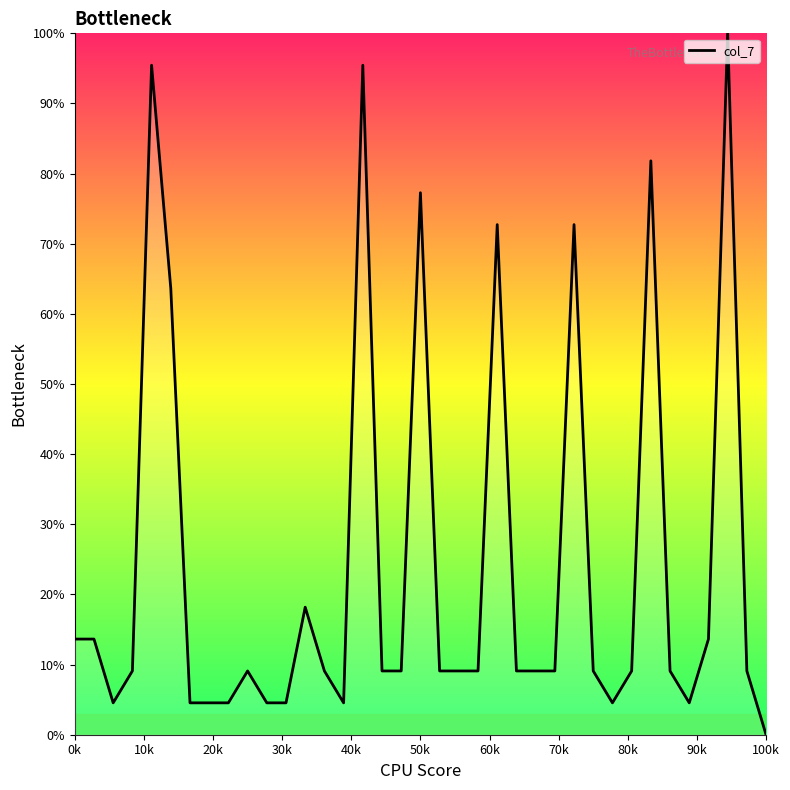

What is the difference between the maximum and minimum values?

100.0